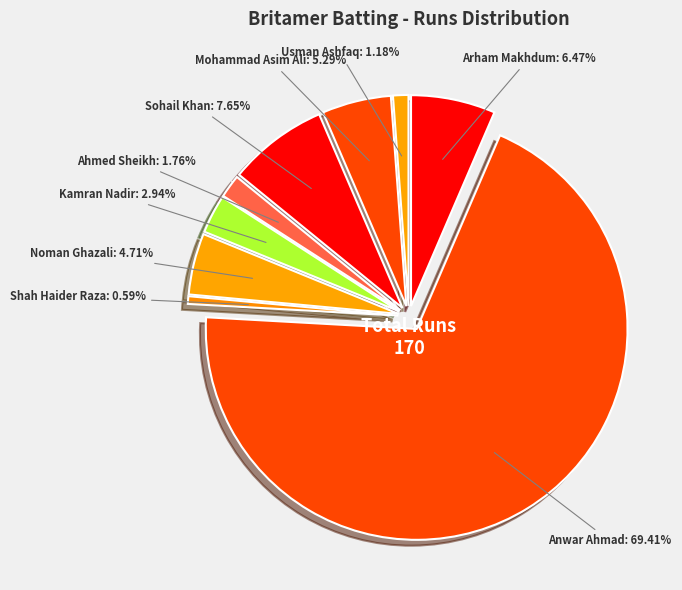

Is it true that Yaser Mir is 0% of the pie?

True